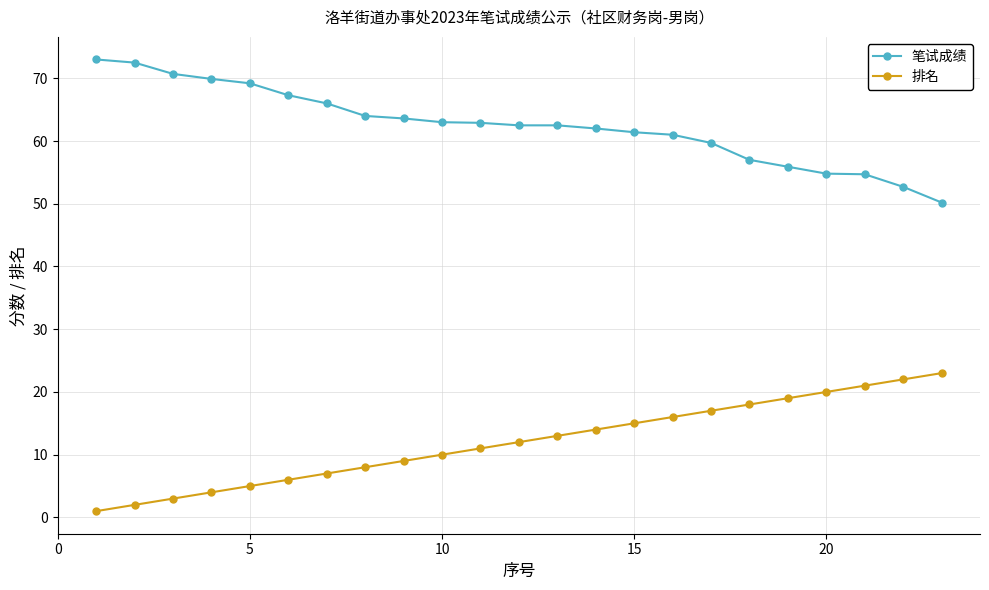

What is the difference between the maximum and second lowest values in the 笔试成绩 series?

20.3